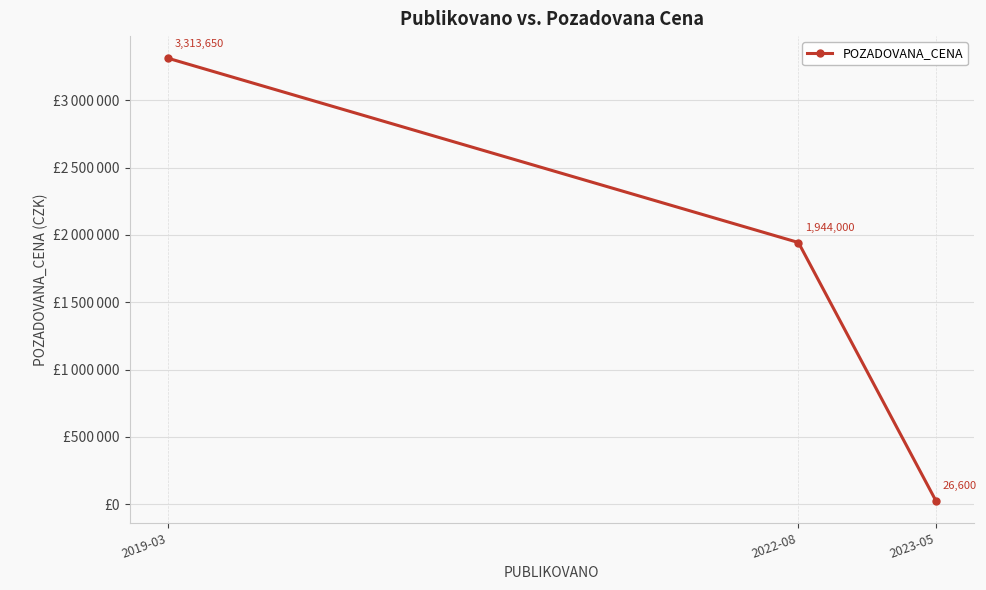

What is the value of the 3rd point from the left?

26600